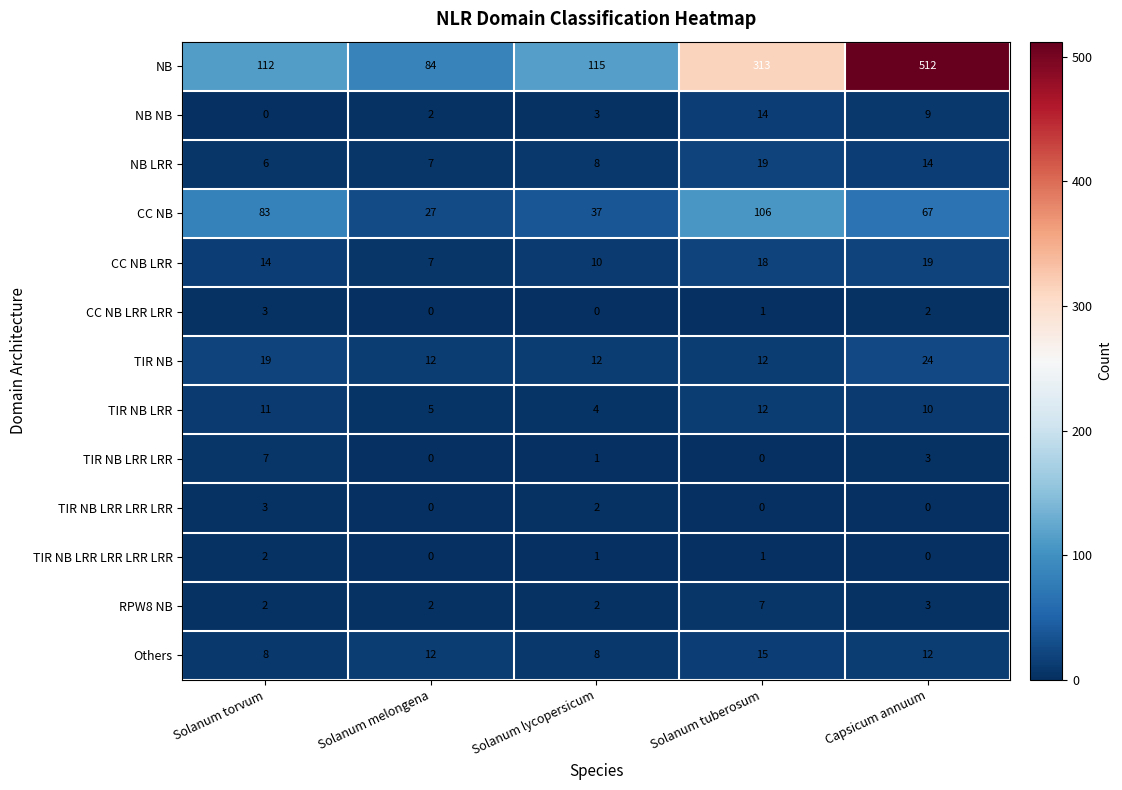

List the labels in order of NB LRR value, smallest first.

Solanum torvum, Solanum melongena, Solanum lycopersicum, Capsicum annuum, Solanum tuberosum